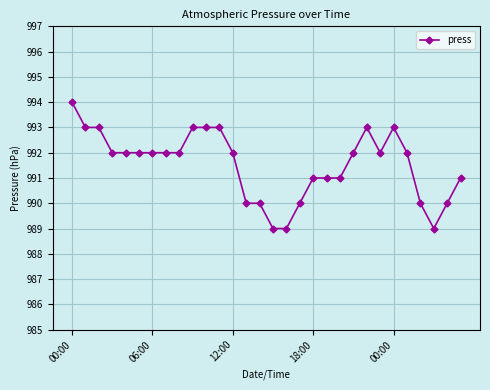

What is the sum of all values?

29746